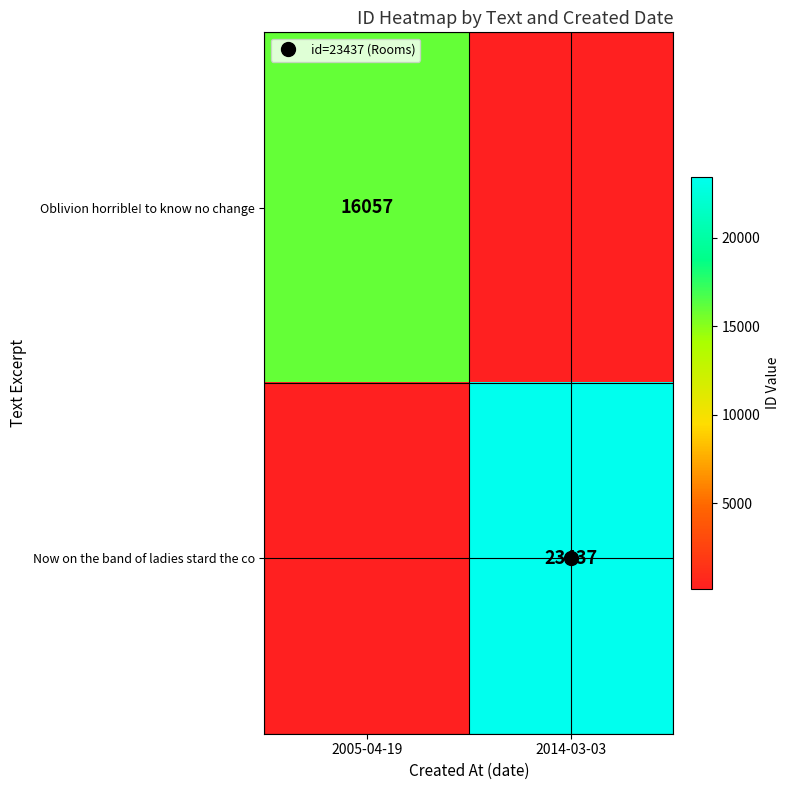

What is the total value across all series at 2014-03-03?

23671.4